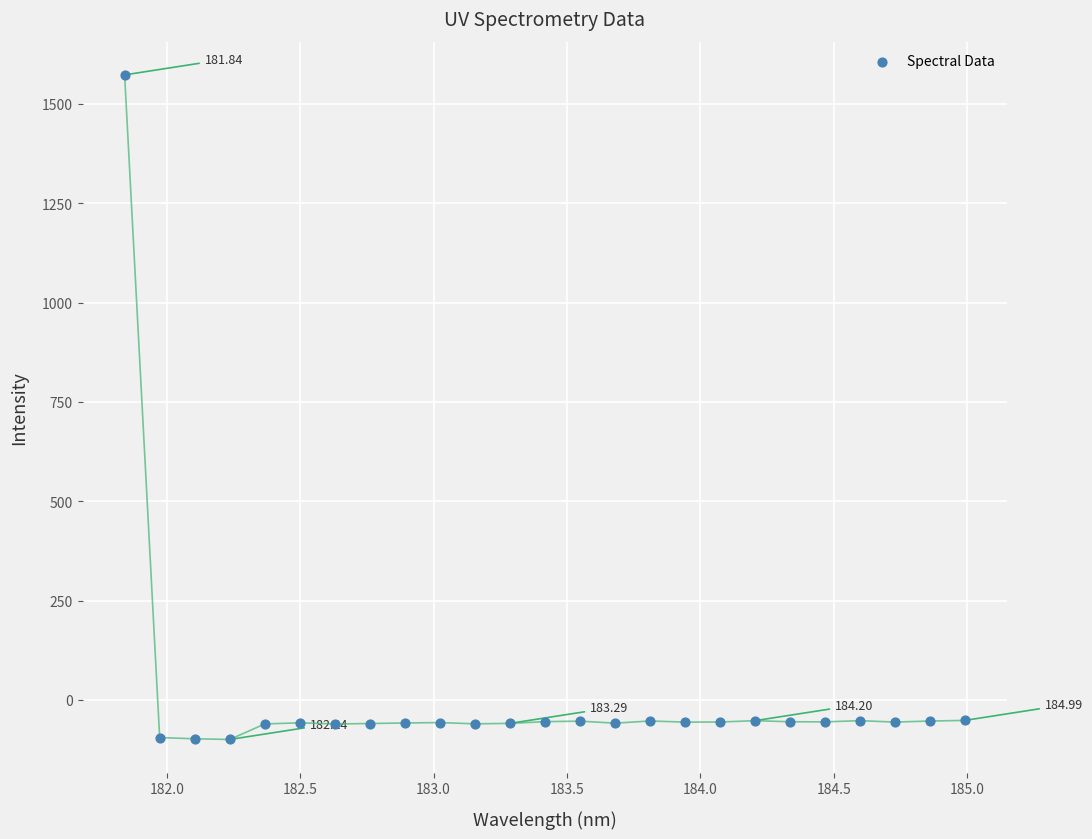

What is the range of X values (max minus min)?

3.1